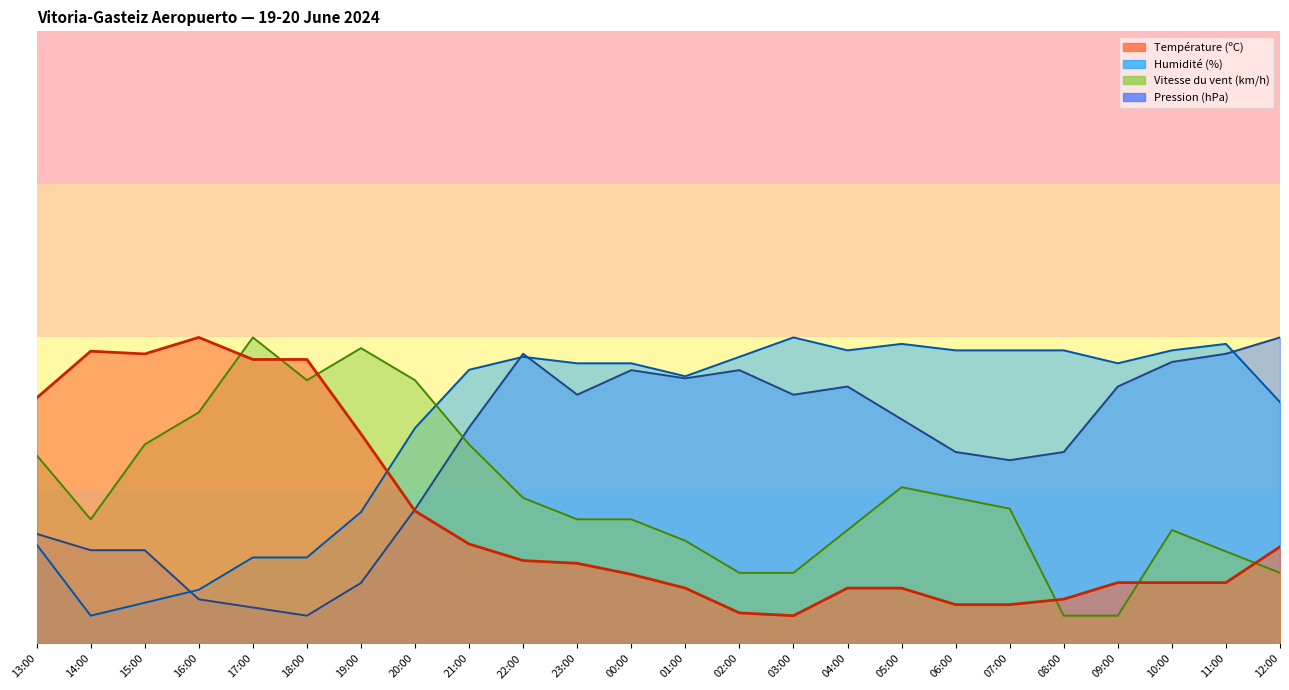

What position from the left is 14:00?

2